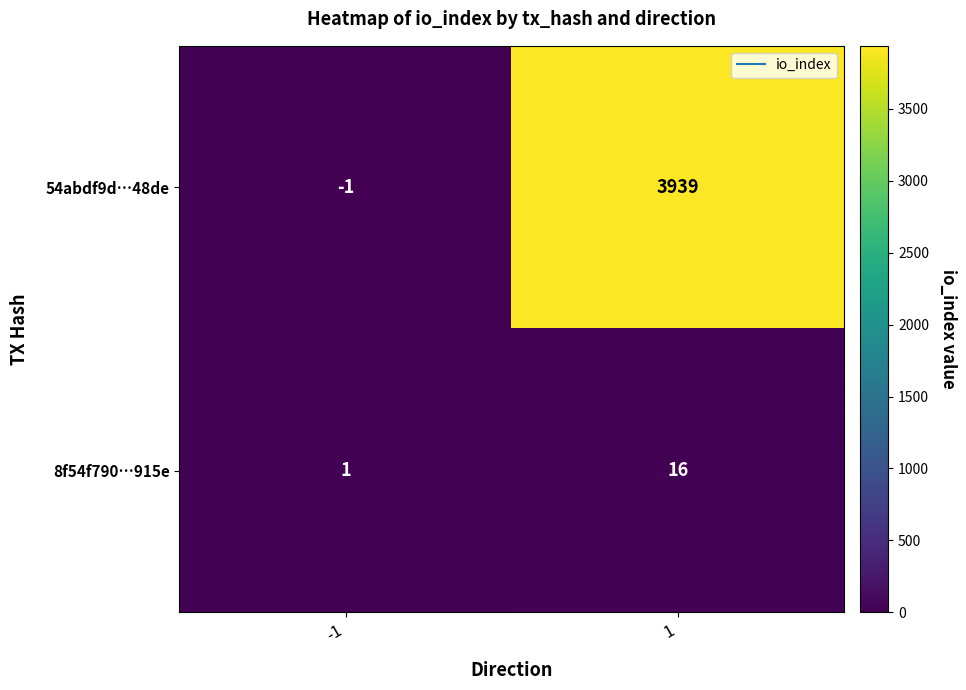

Which series has the largest range (max minus min)?

54abdf9d…48de